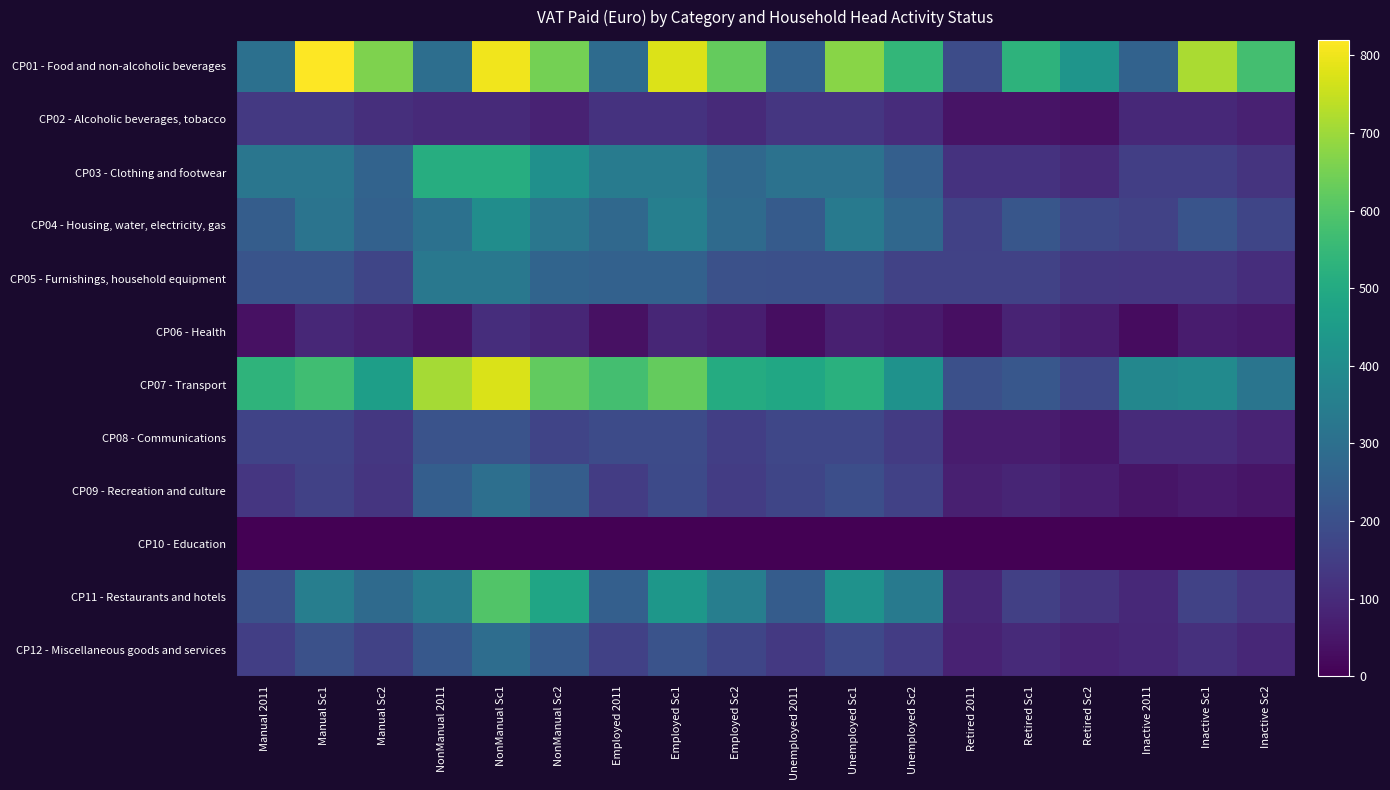

How many categories are shown in the chart?

18